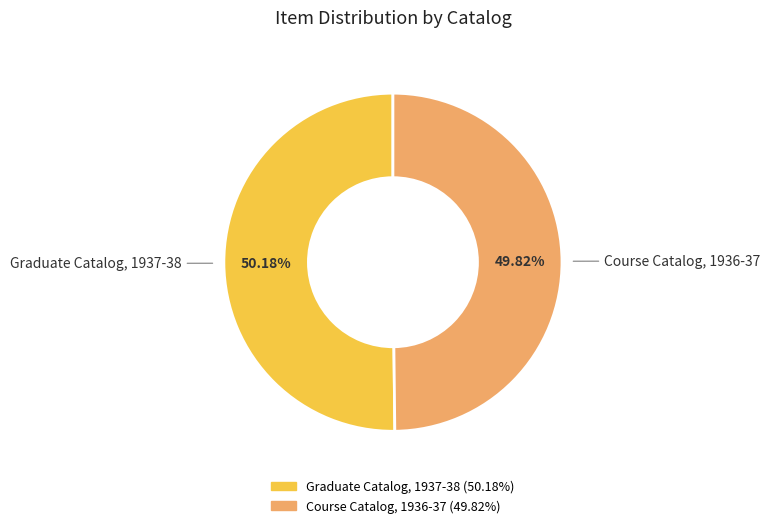

To the nearest percent, what is the average slice percentage?

50%